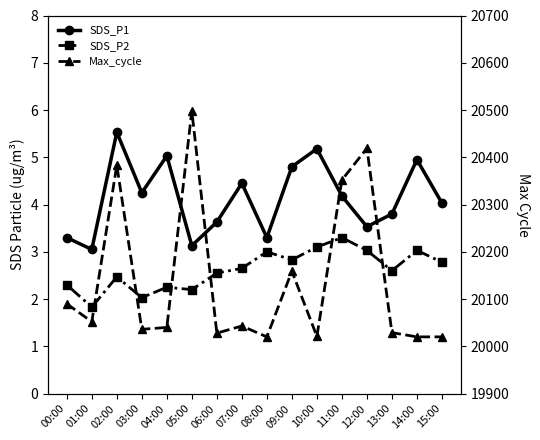

Which series changed the most between 01:00 and 03:00?

Max_cycle